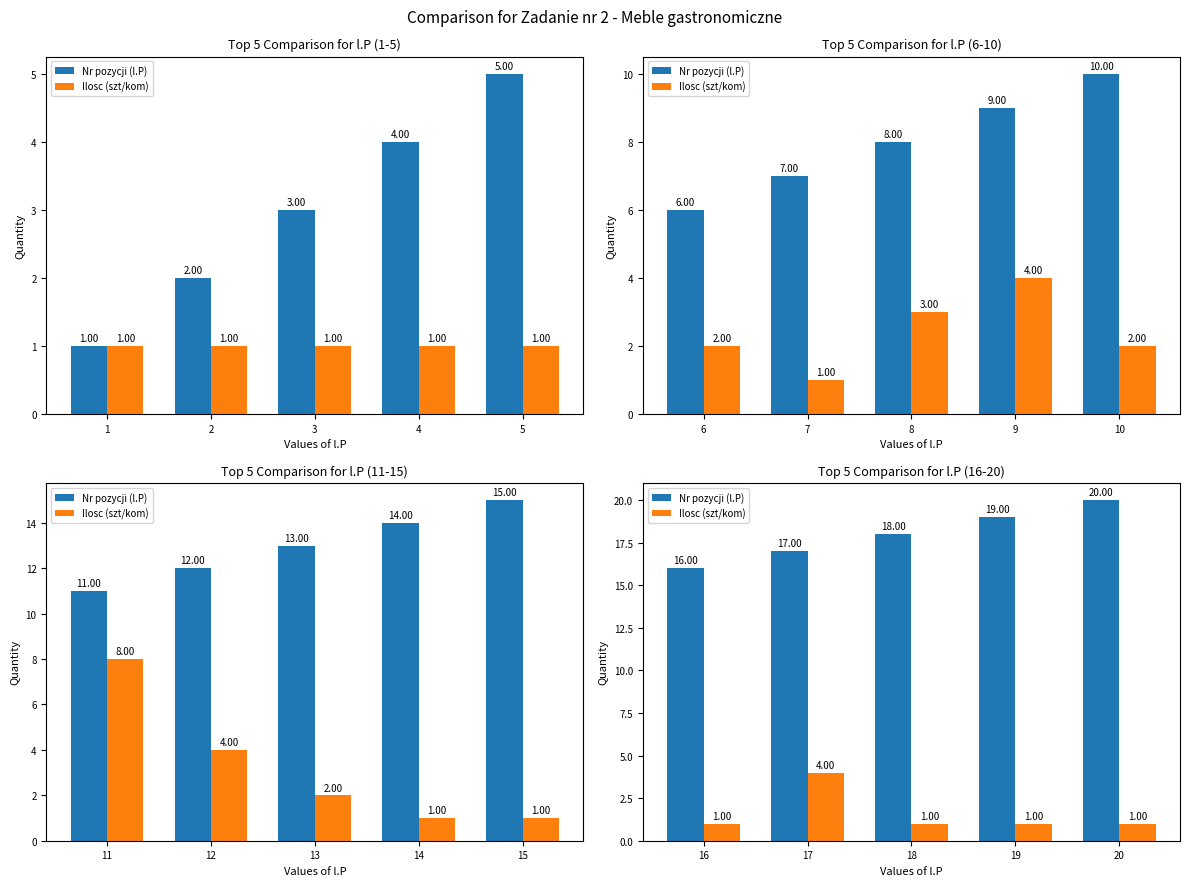

The Ilosc (szt/kom) series shows 2 at 16. True or false?

False